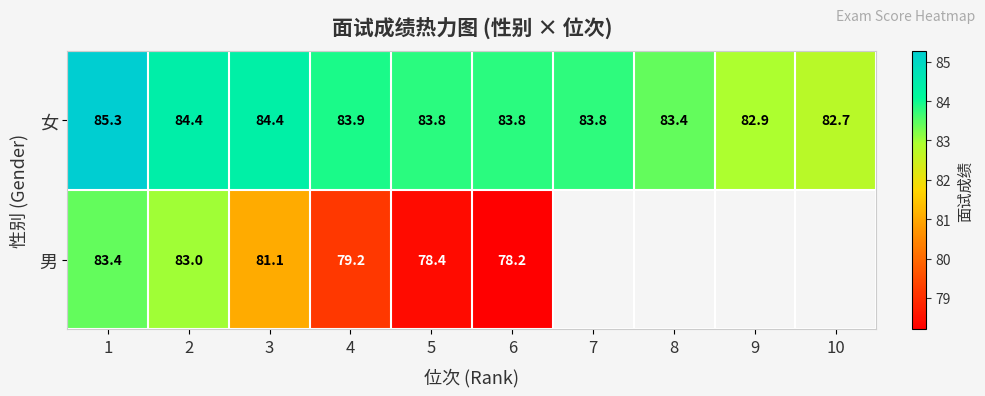

Between 8 and 1, which is larger?

1